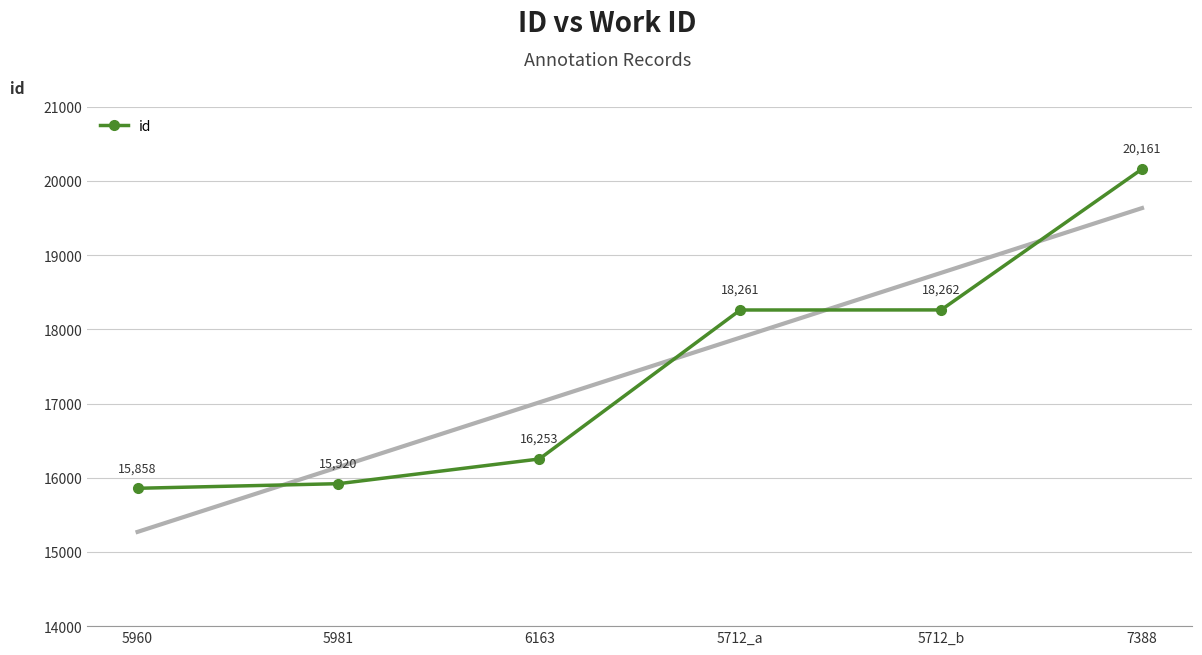

List the labels in order of value, smallest first.

5960, 5981, 6163, 5712_a, 5712_b, 7388